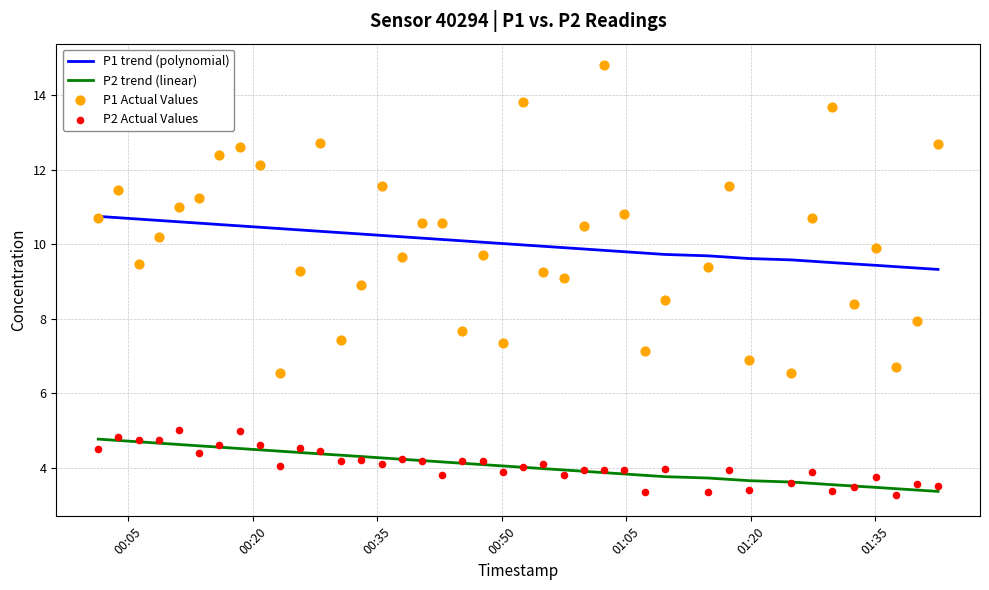

Which series contains the highest Y value?

P1 Actual Values